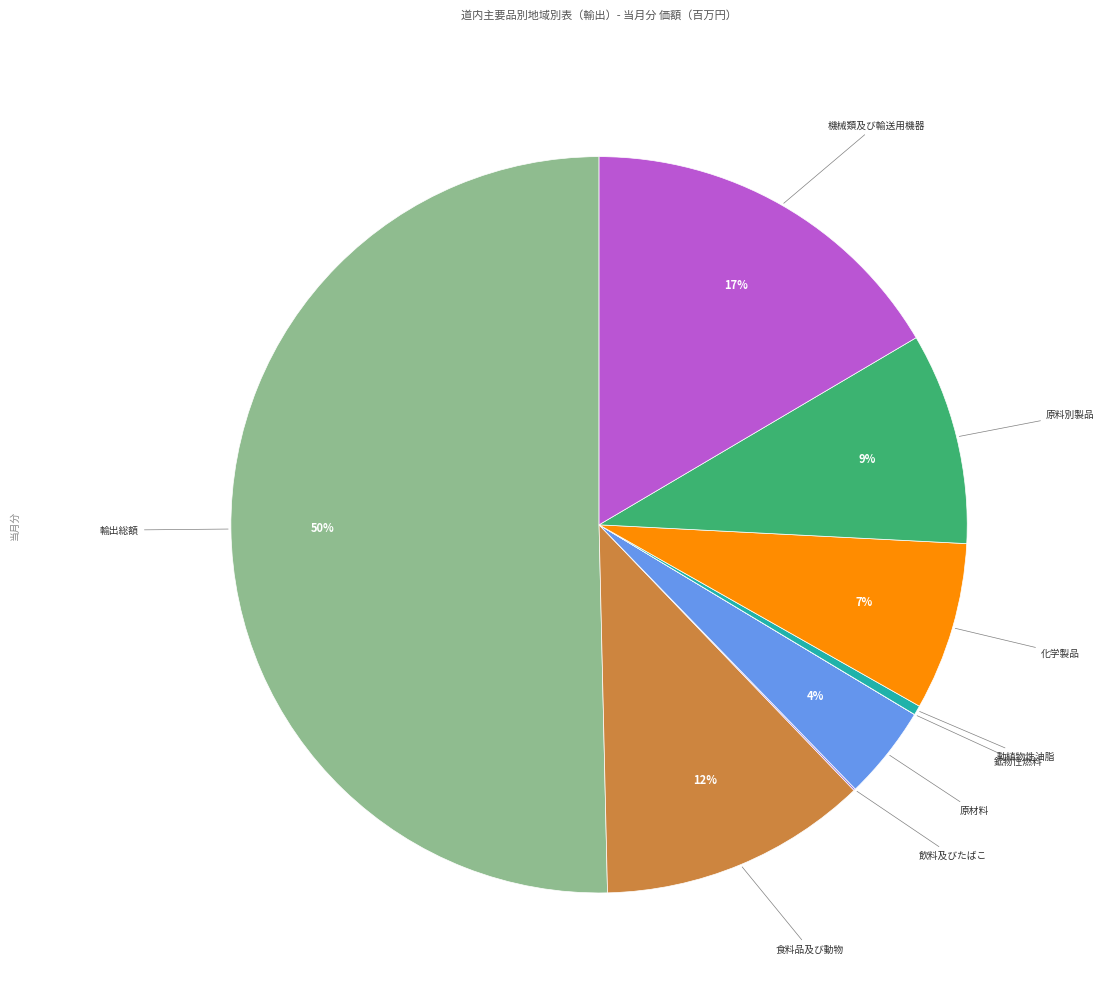

What is the majority slice?

輸出総額